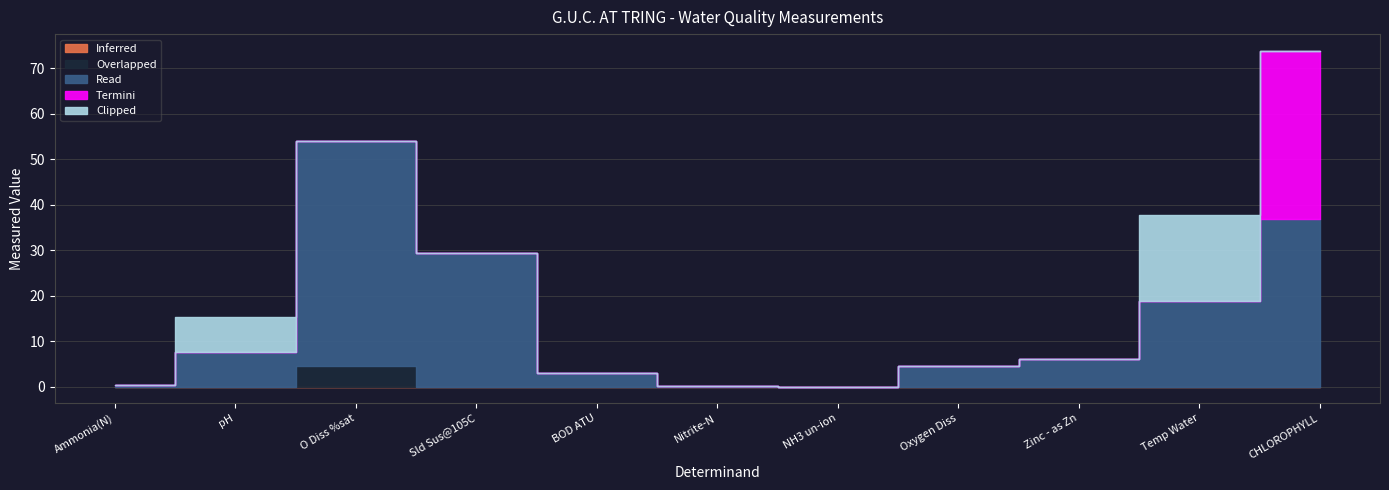

Does the chart display data point markers on the line(s)?

No